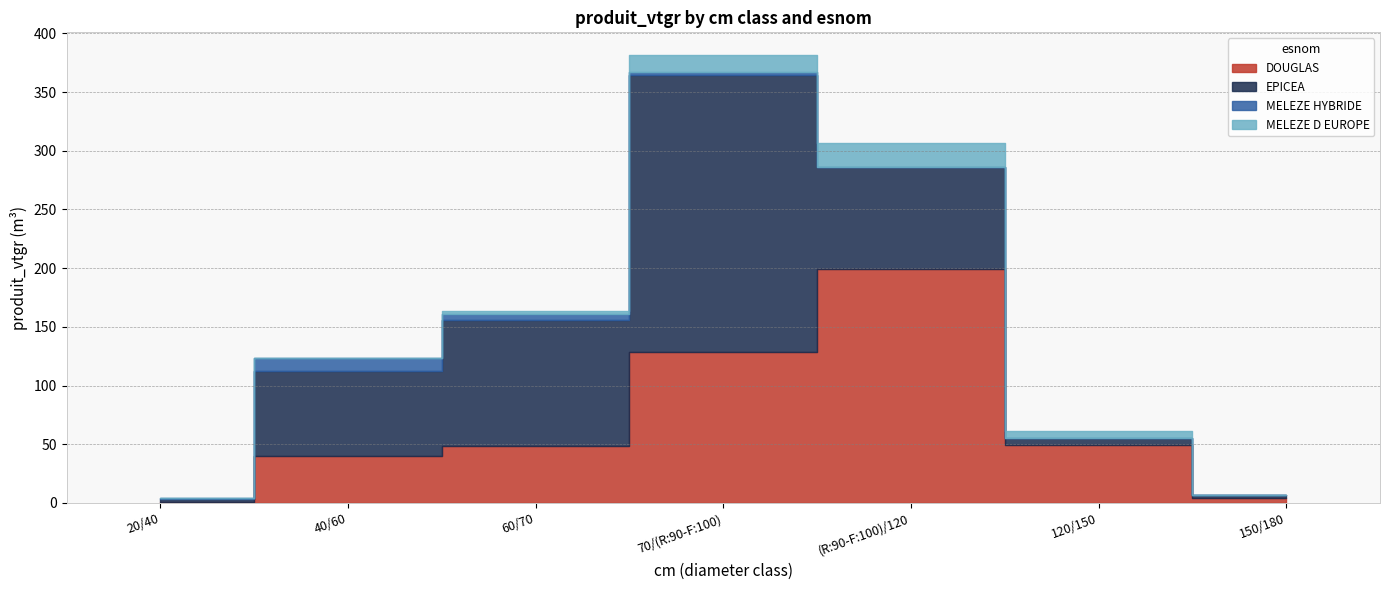

What is the difference between the MELEZE HYBRIDE values at 60/70 and 70/(R:90-F:100)?

2.9